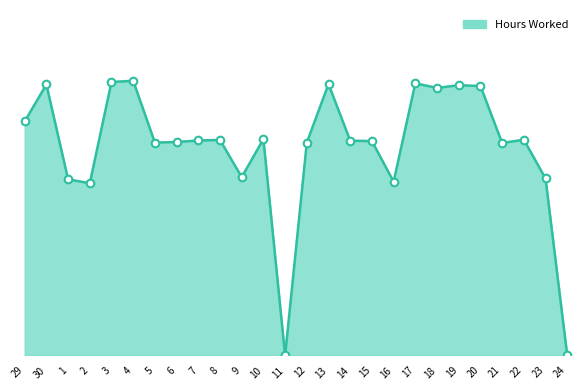

Which has a higher value, 19 or 15?

19